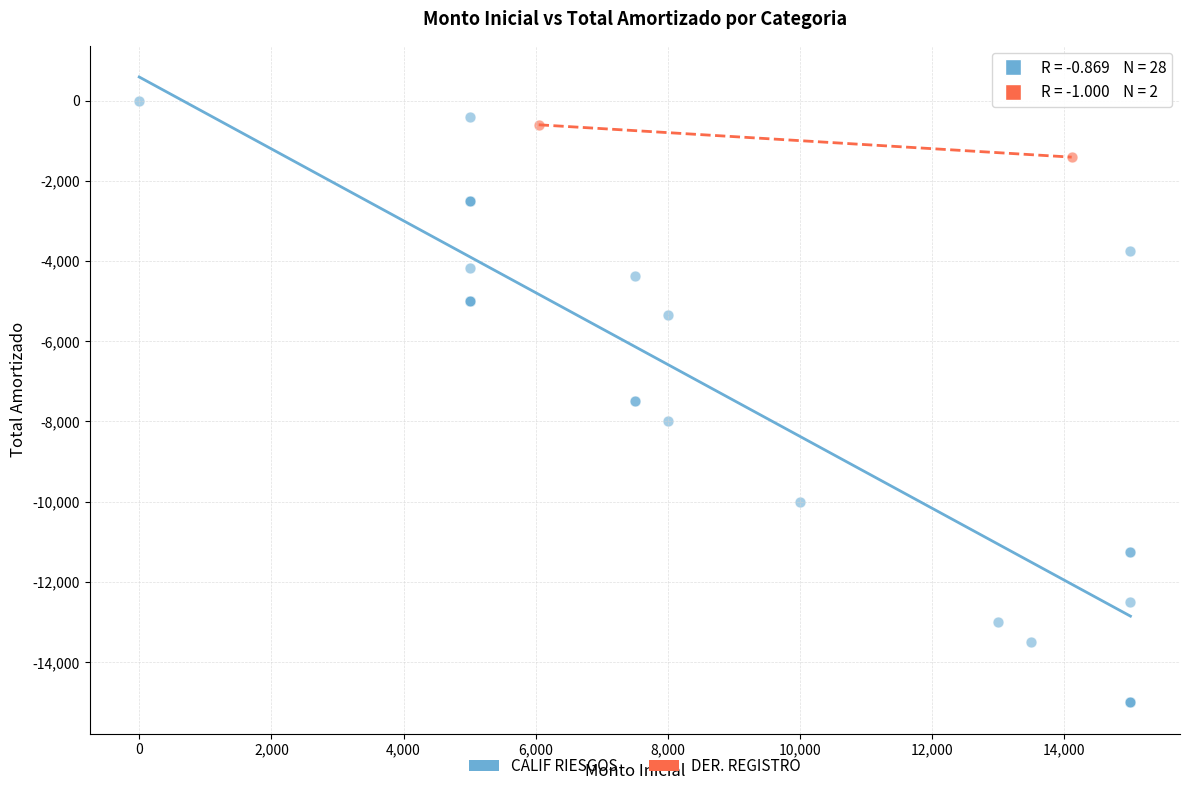

What are all the series names shown in the legend?

CALIF RIESGOS, DER. REGISTRO